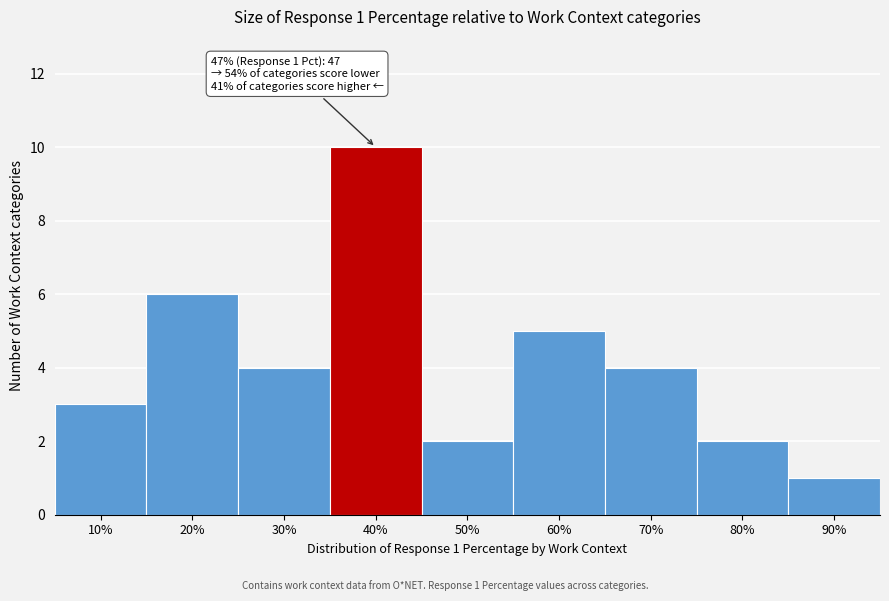

Reading left to right, extract all data points from this chart.

10%=3	20%=6	30%=4	40%=10	50%=2	60%=5	70%=4	80%=2	90%=1